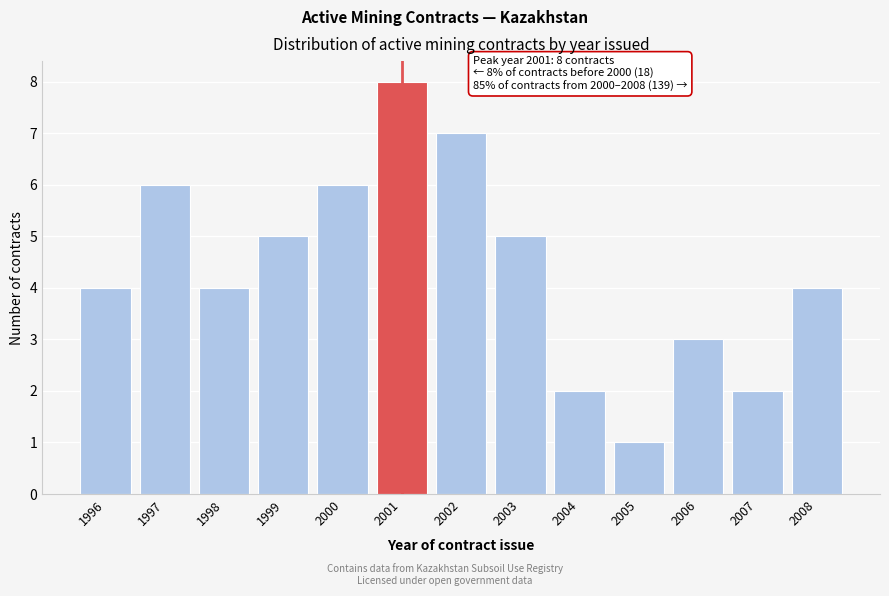

Reading left to right, list all the values displayed in this chart.

4	6	4	5	6	8	7	5	2	1	3	2	4